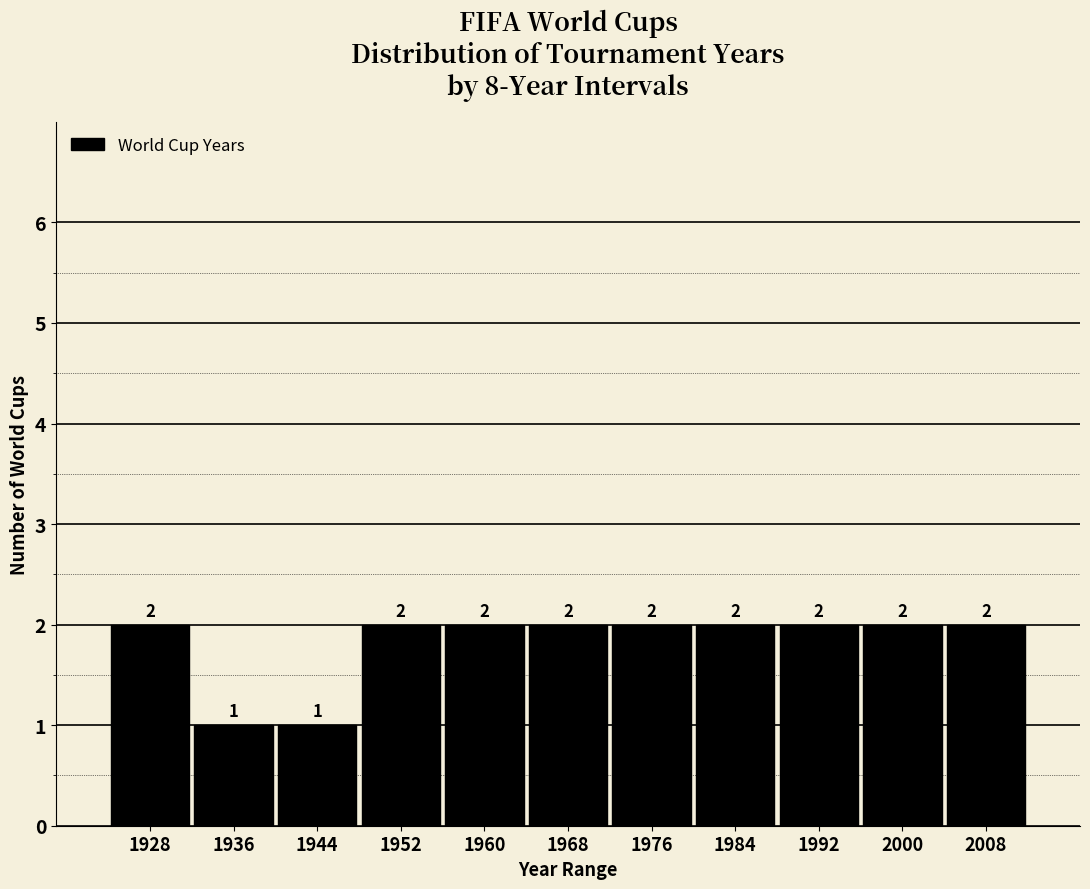

Reading right to left, transcribe all the data shown in this chart.

2008=2	2000=2	1992=2	1984=2	1976=2	1968=2	1960=2	1952=2	1944=1	1936=1	1928=2